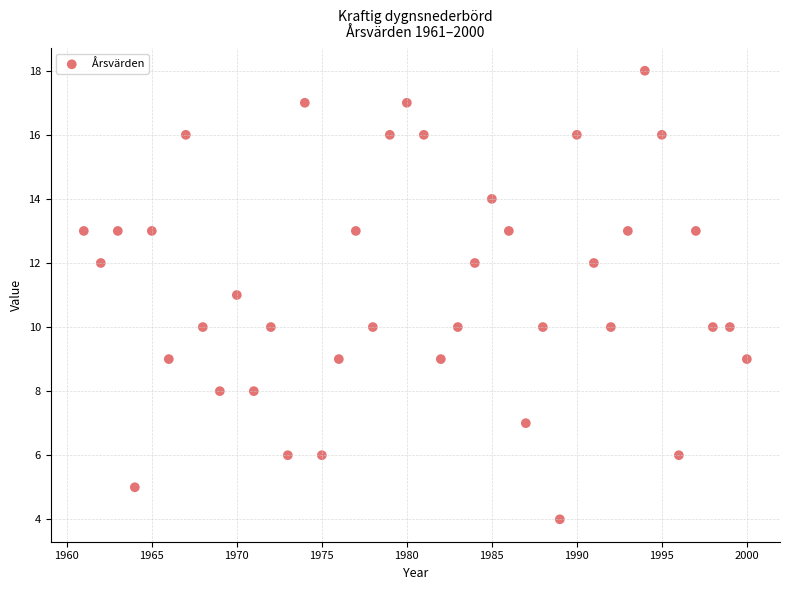

What is the range of Y values (max minus min)?

14